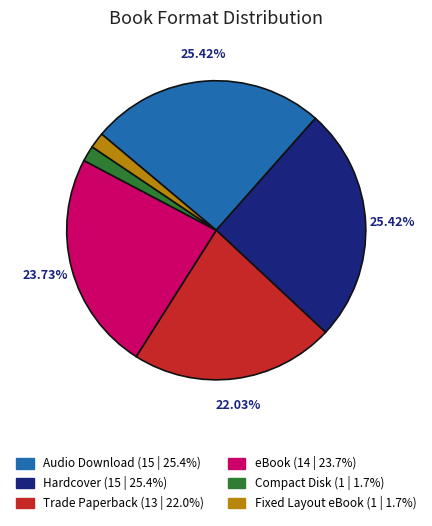

To the nearest percent, what is the average slice percentage?

17%